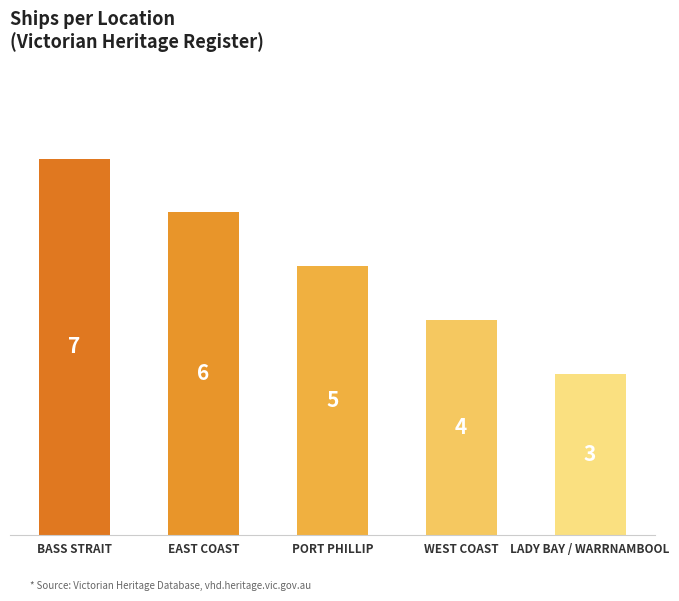

Where is the data nearest to the value 5?

PORT PHILLIP